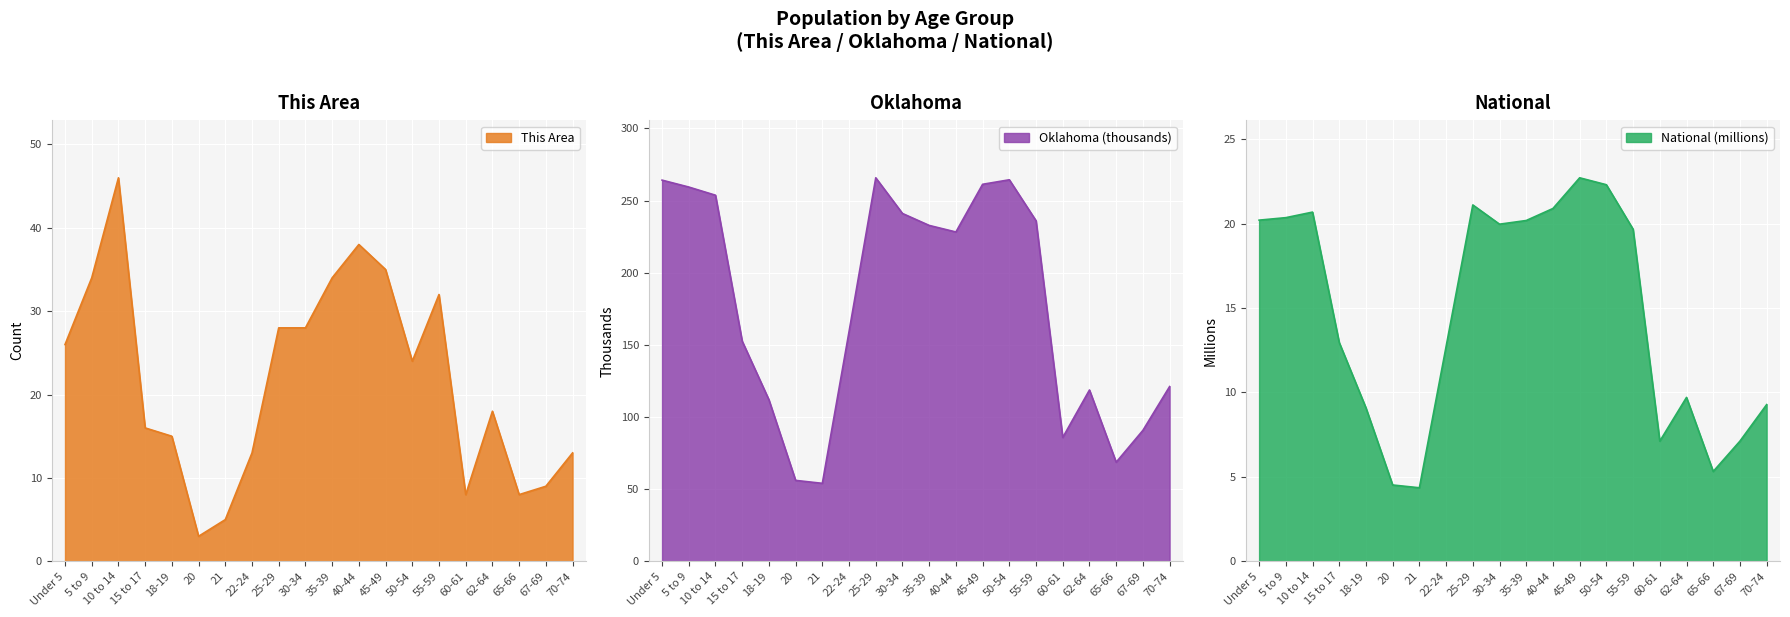

Where is the first local maximum for Oklahoma?

25-29